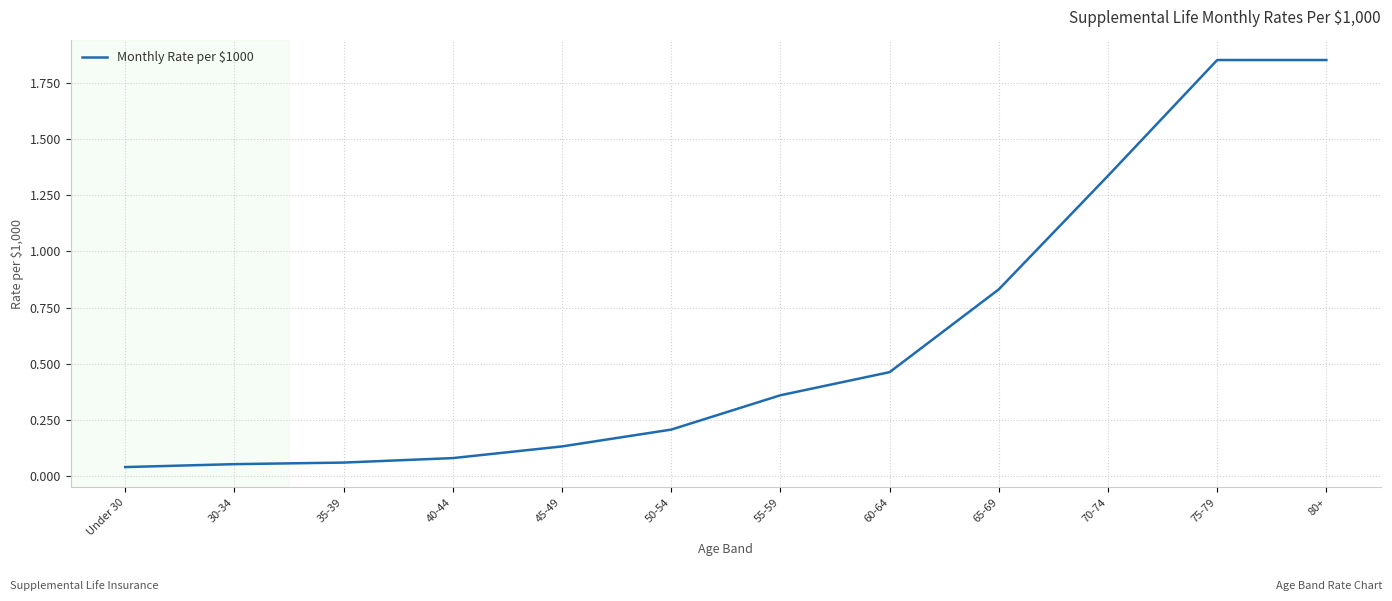

The chart shows a value of 2.0 at 70-74. True or false?

False